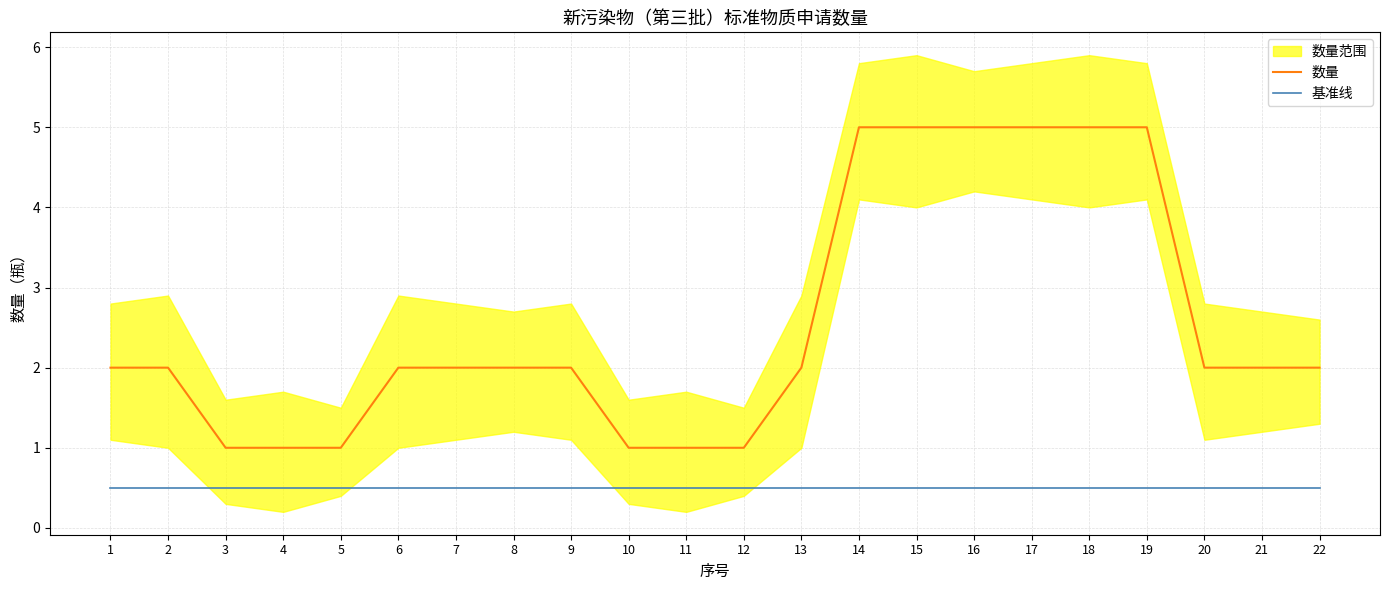

Does the chart display data point markers on the line(s)?

No